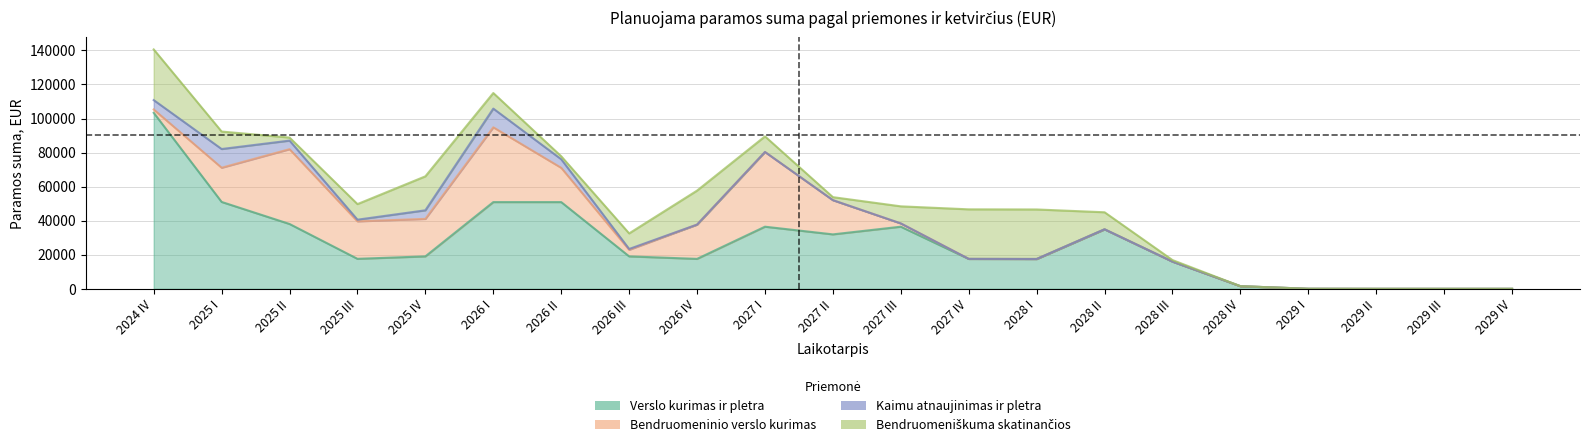

Does the chart have visible grid lines?

Yes